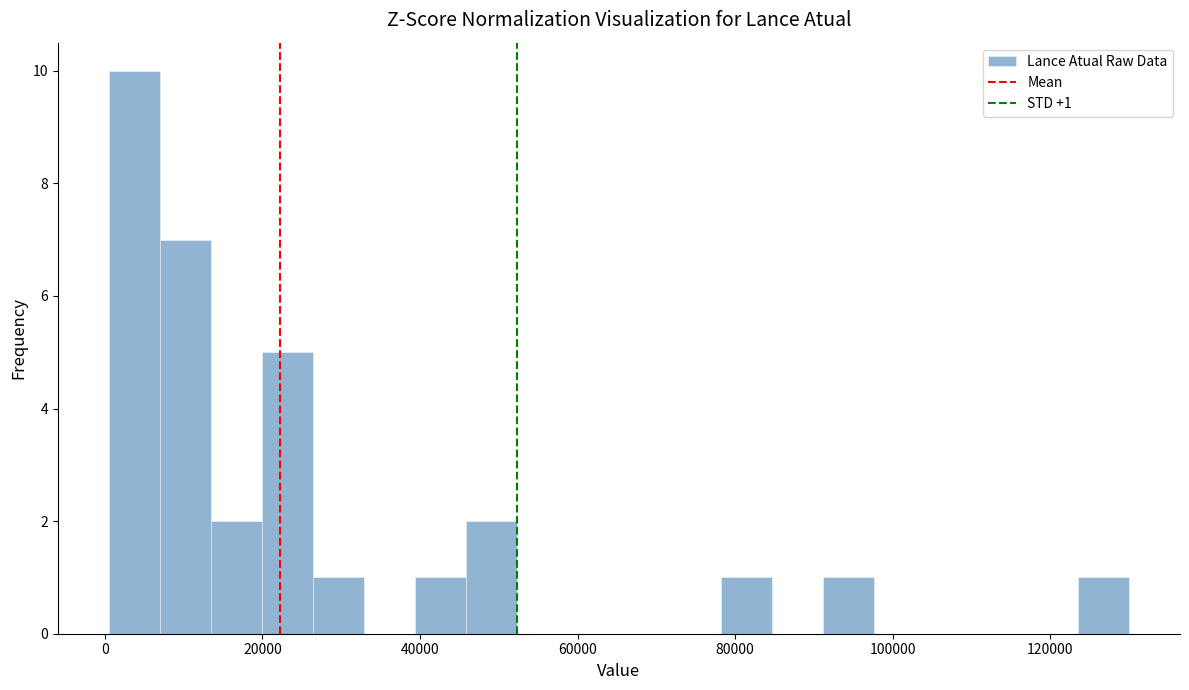

Around what value on the x-axis is the tallest bar? Give the approximate position of its centre, as read against the axis.

4000